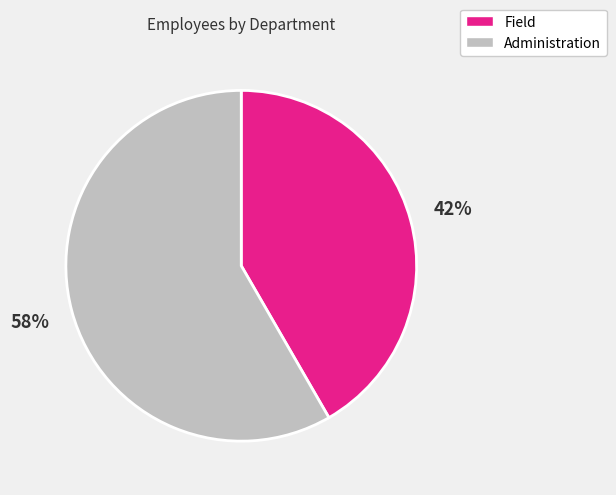

The Administration slice represents 69% of the pie. True or false?

False